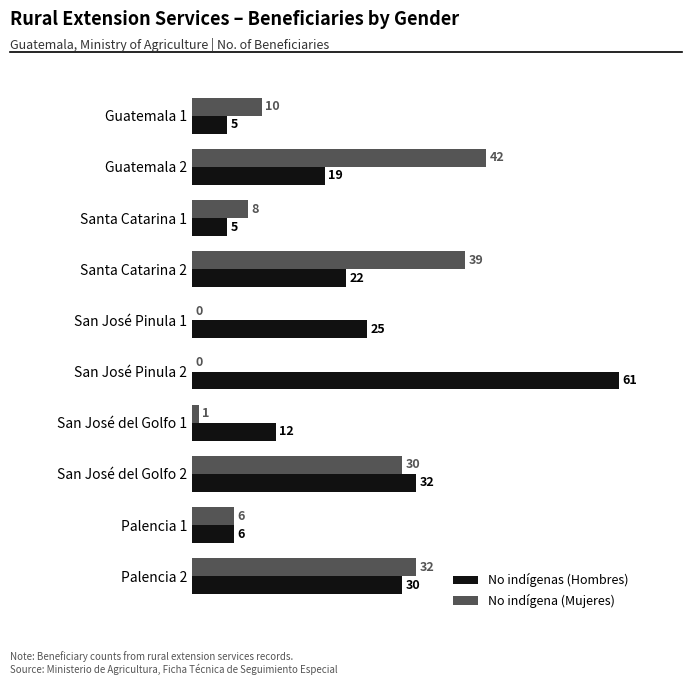

What is the sum of all No indígena (Mujeres) values?

168